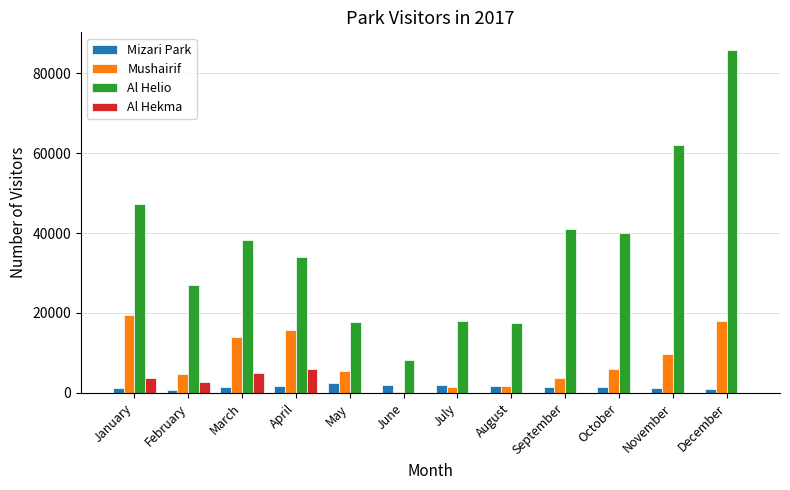

What is the spread (max minus min) of values at December?

85931